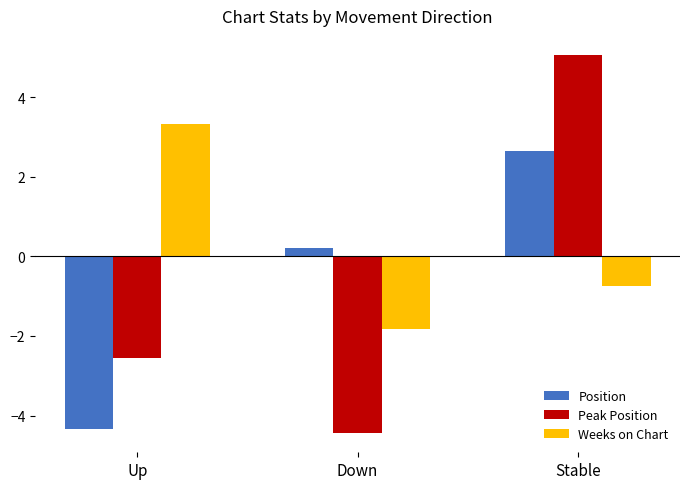

What is the value of the Position bar at the 3rd from the left?

2.6